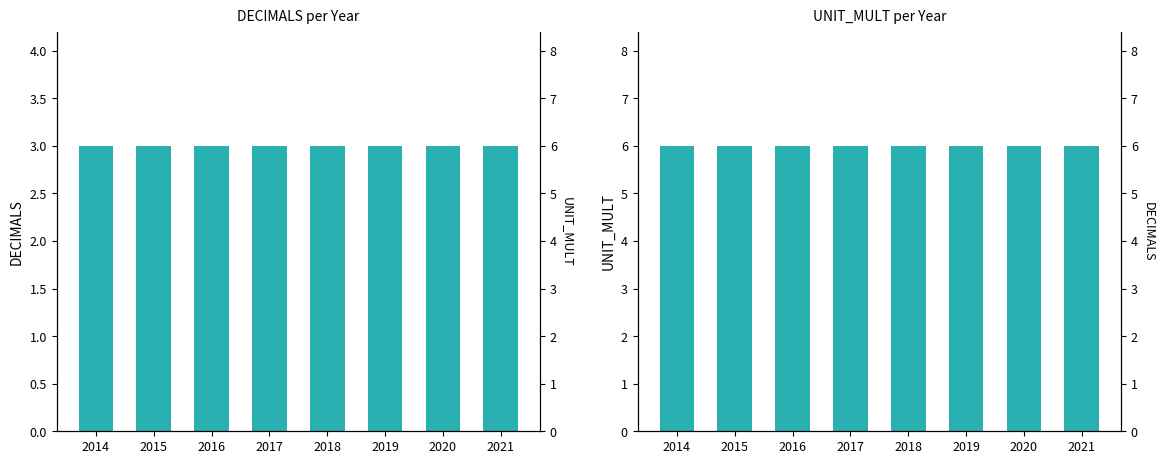

Is it true that DECIMALS equals 4 at 2019?

False